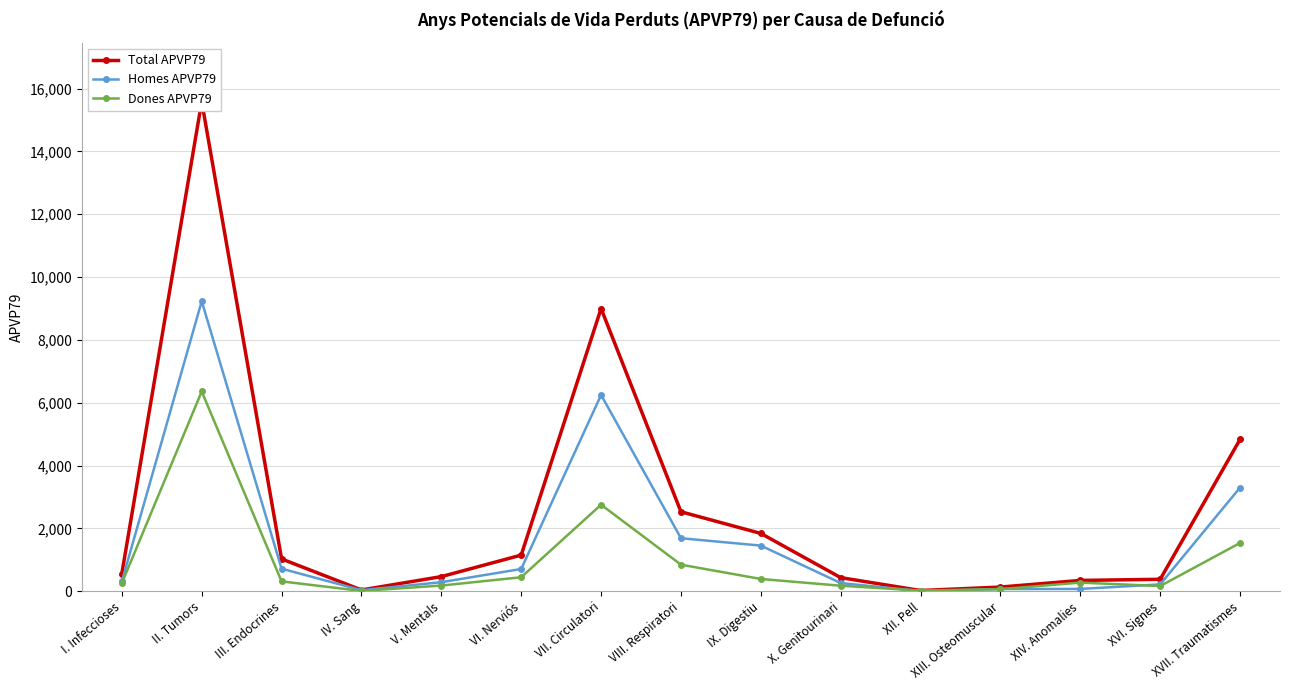

What are all the series names shown in the legend?

Total APVP79, Homes APVP79, Dones APVP79